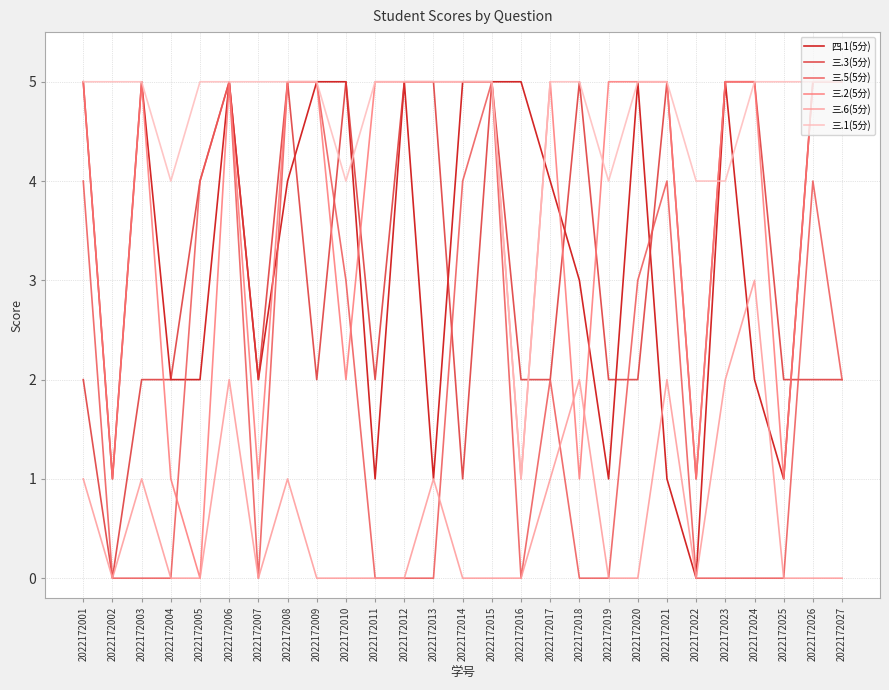

What is the difference between the highest and lowest values at 2022172023?

5